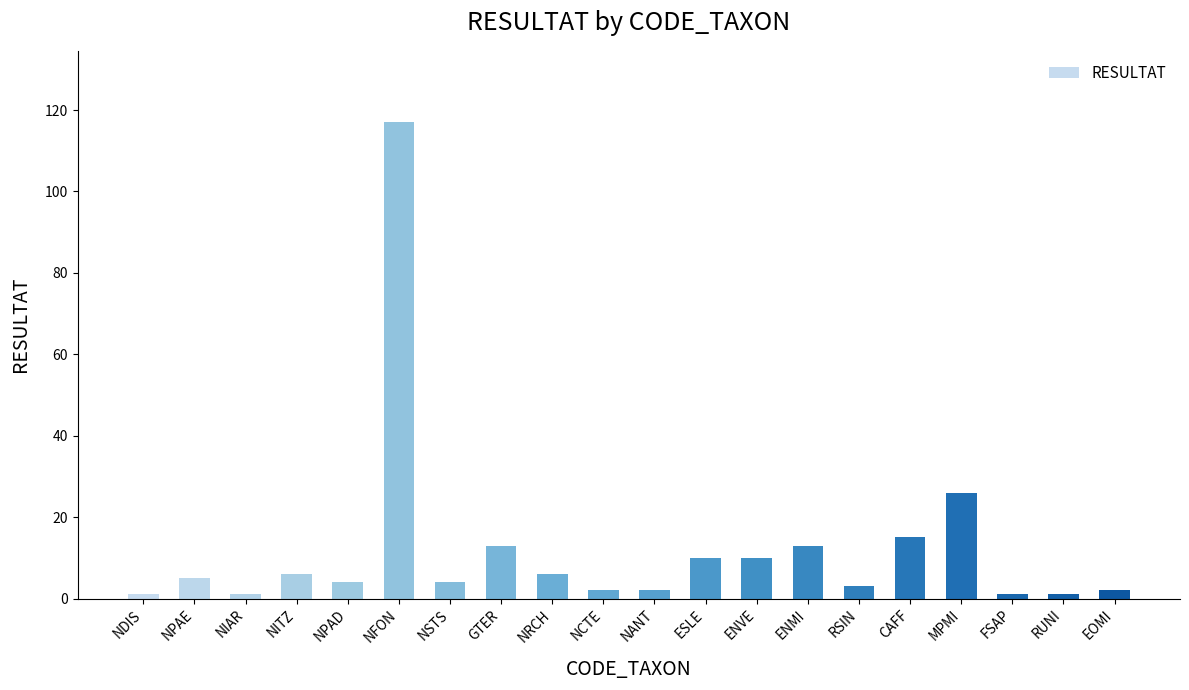

What position from the left is ENMI?

14